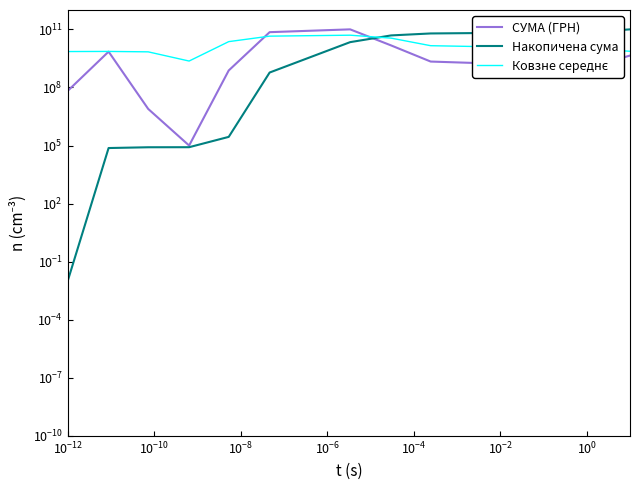

What is the difference between the maximum and second lowest values in the Накопичена сума series?

99999925684.6